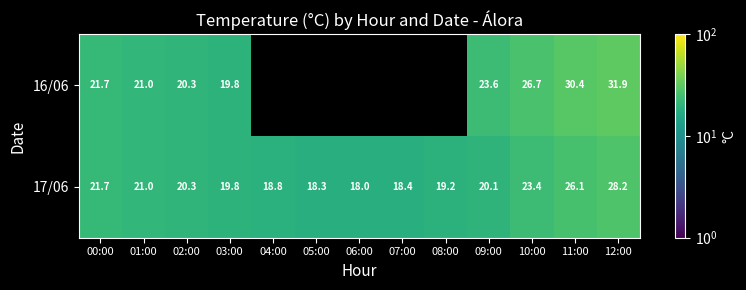

How many data points in 17/06 are less than 20?

6